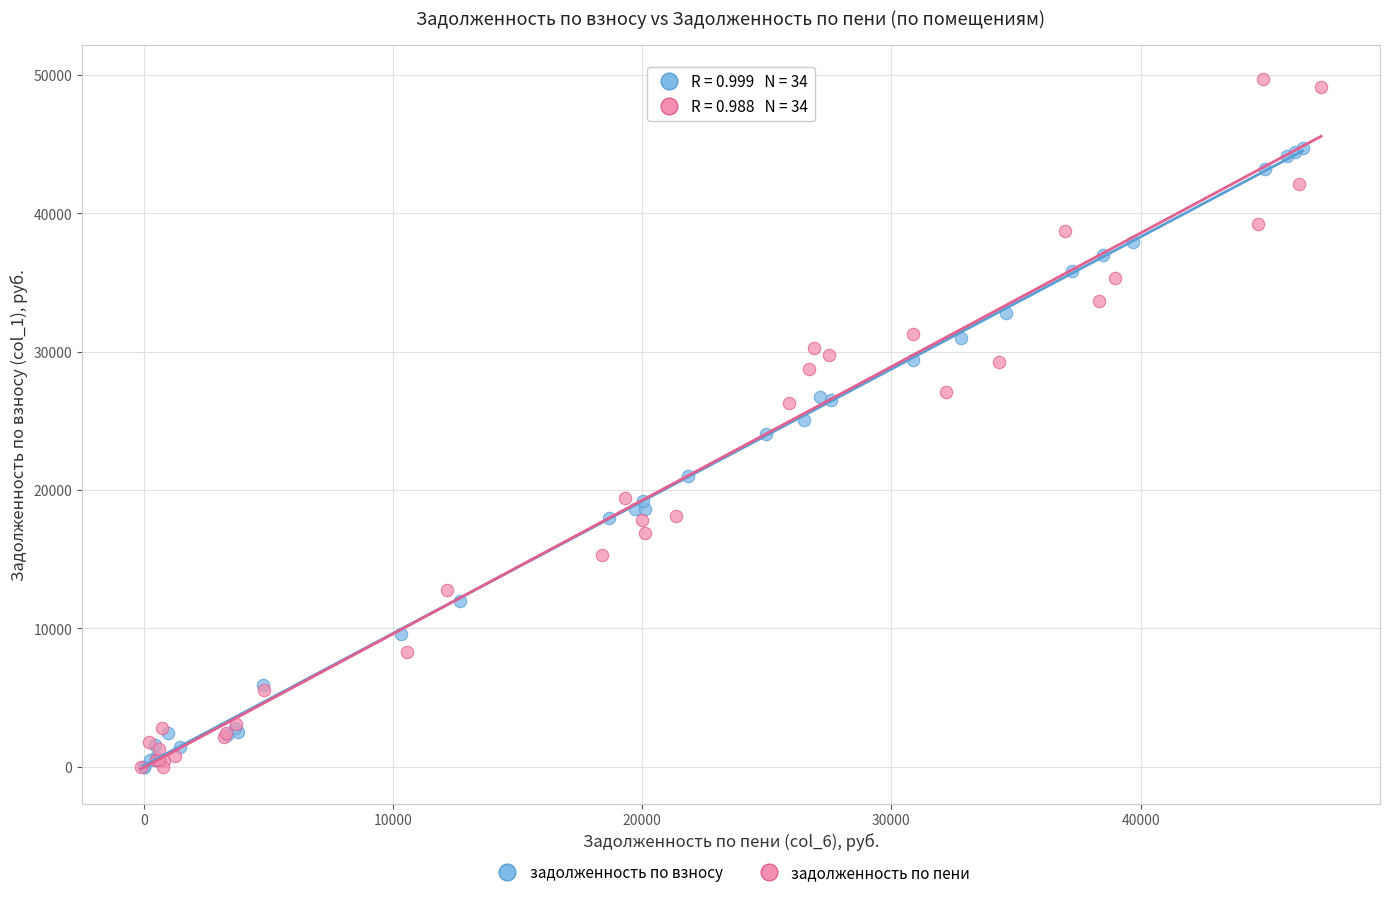

Which series reaches the maximum Y coordinate?

задолженность по пени